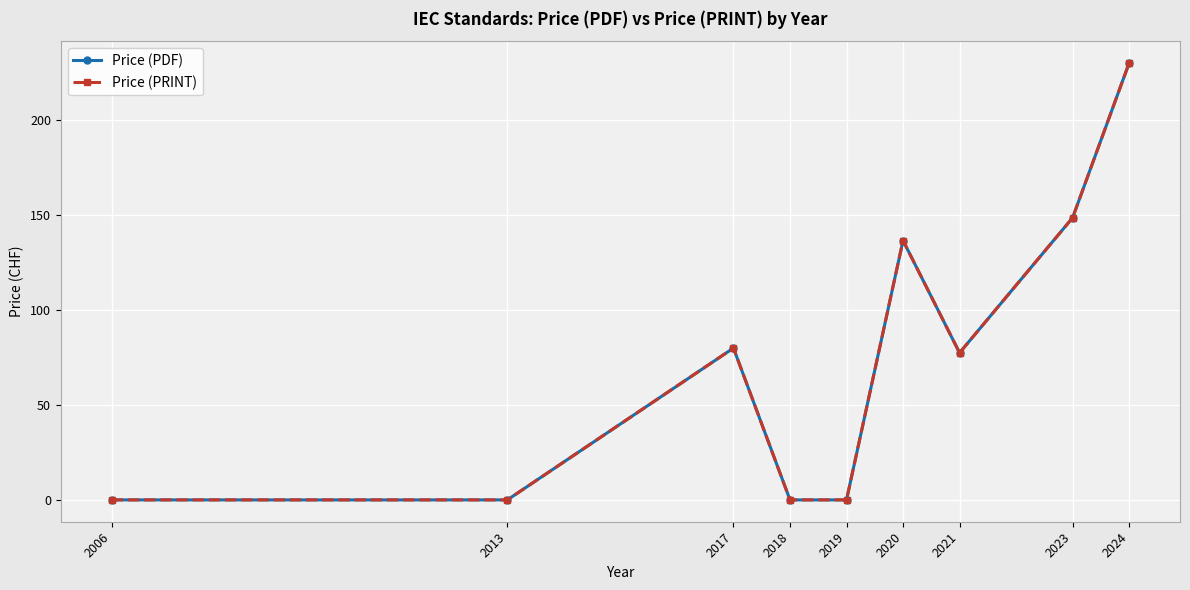

Is this an area chart (filled region under the line)?

No